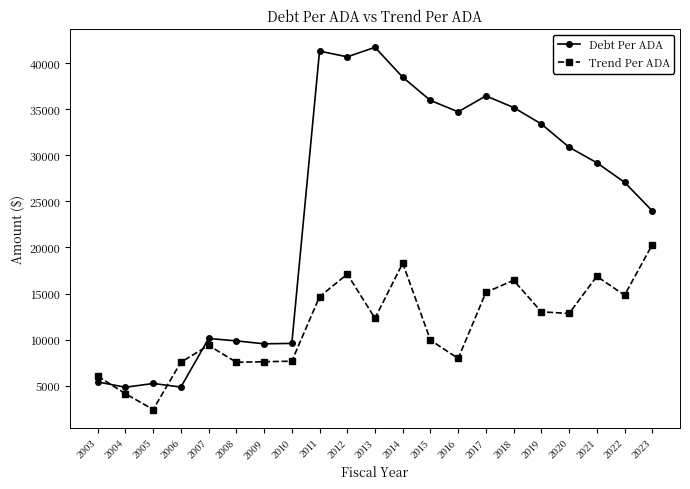

What is the total value across all series at 2004?

8952.4